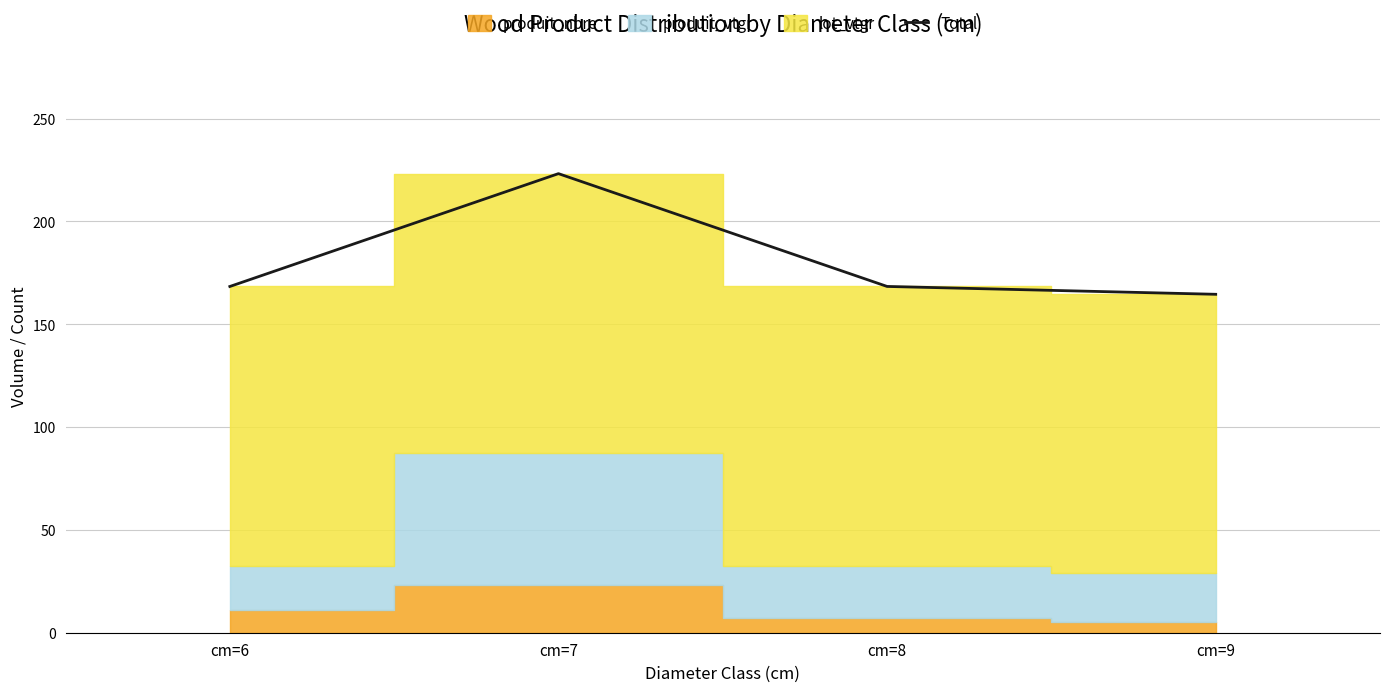

Where does the data first go above 168?

cm=6